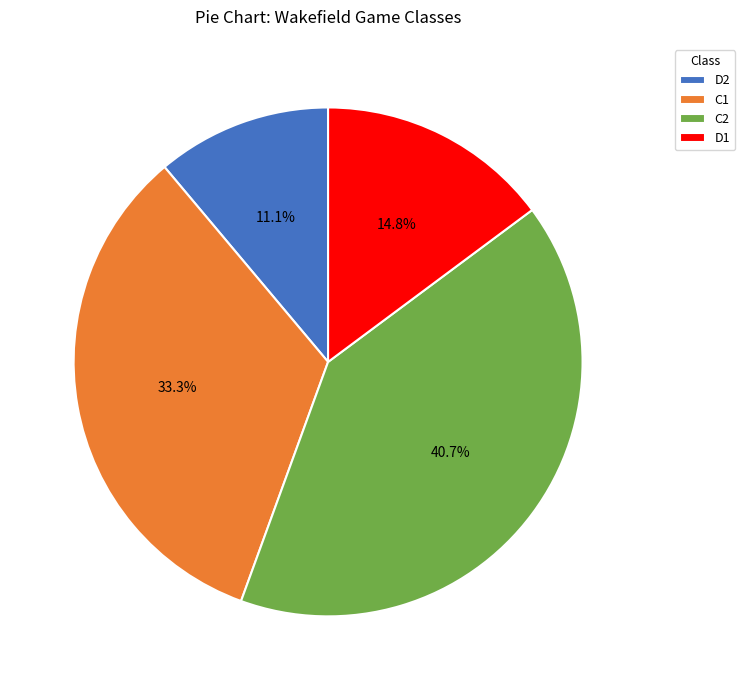

To the nearest percent, what is the difference between the largest and smallest slice percentages?

30%